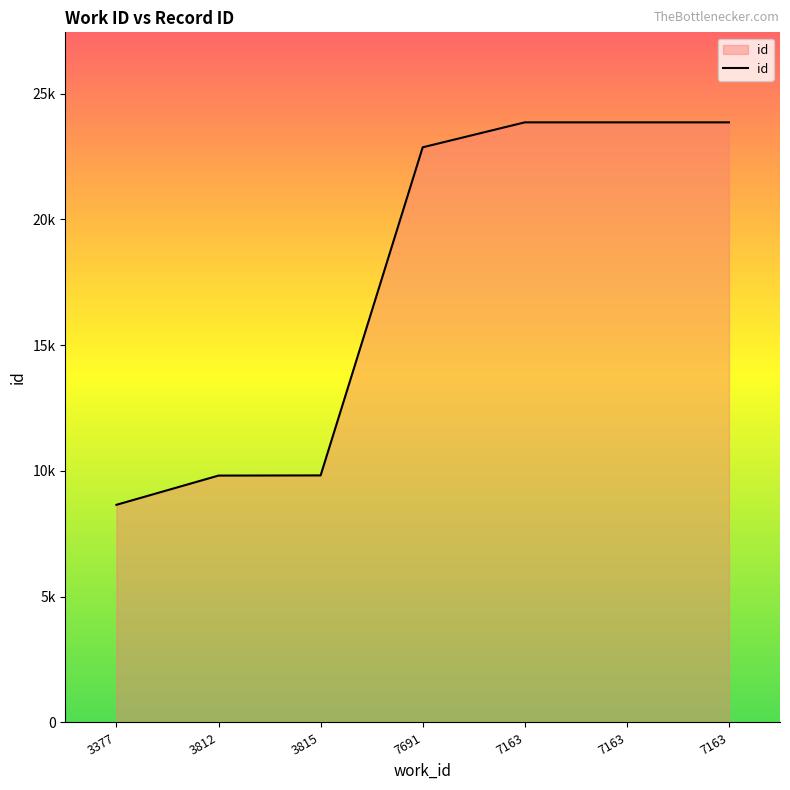

The value at 3815 is 9823. True or false?

True